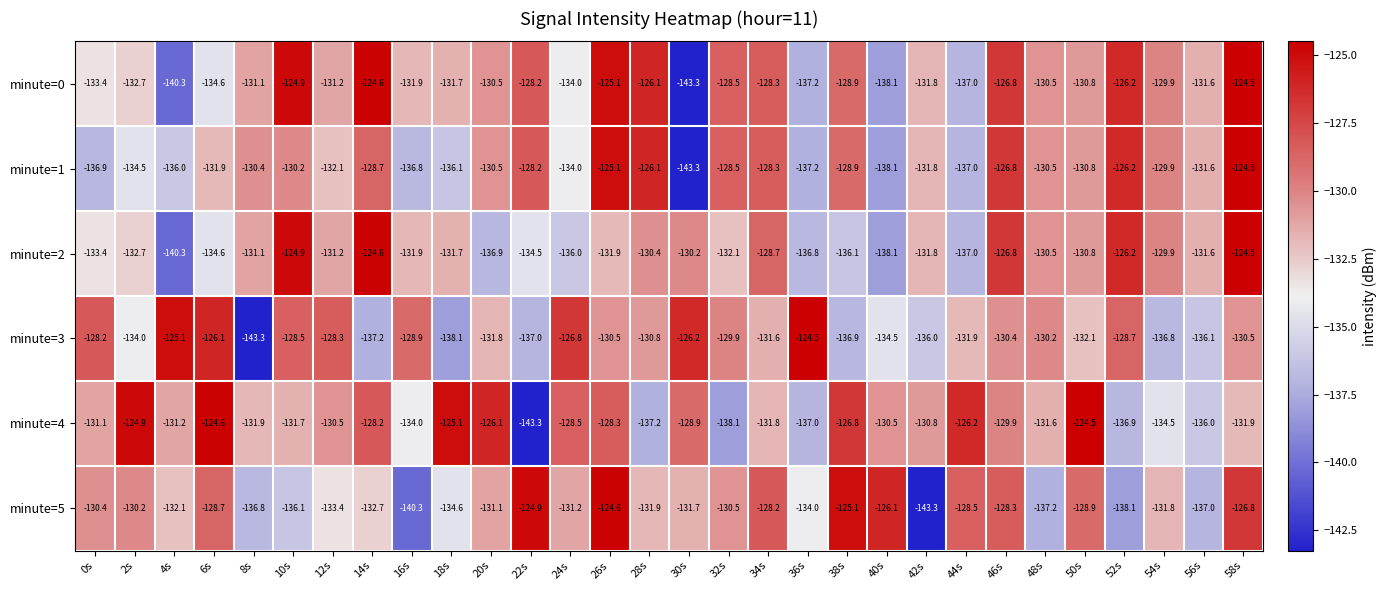

What is the maximum value for minute=2?

-124.5